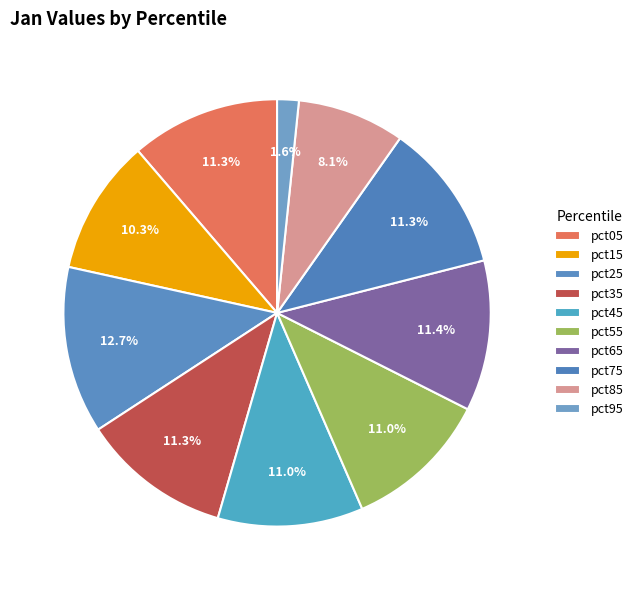

Which category has the biggest portion of the pie?

pct25